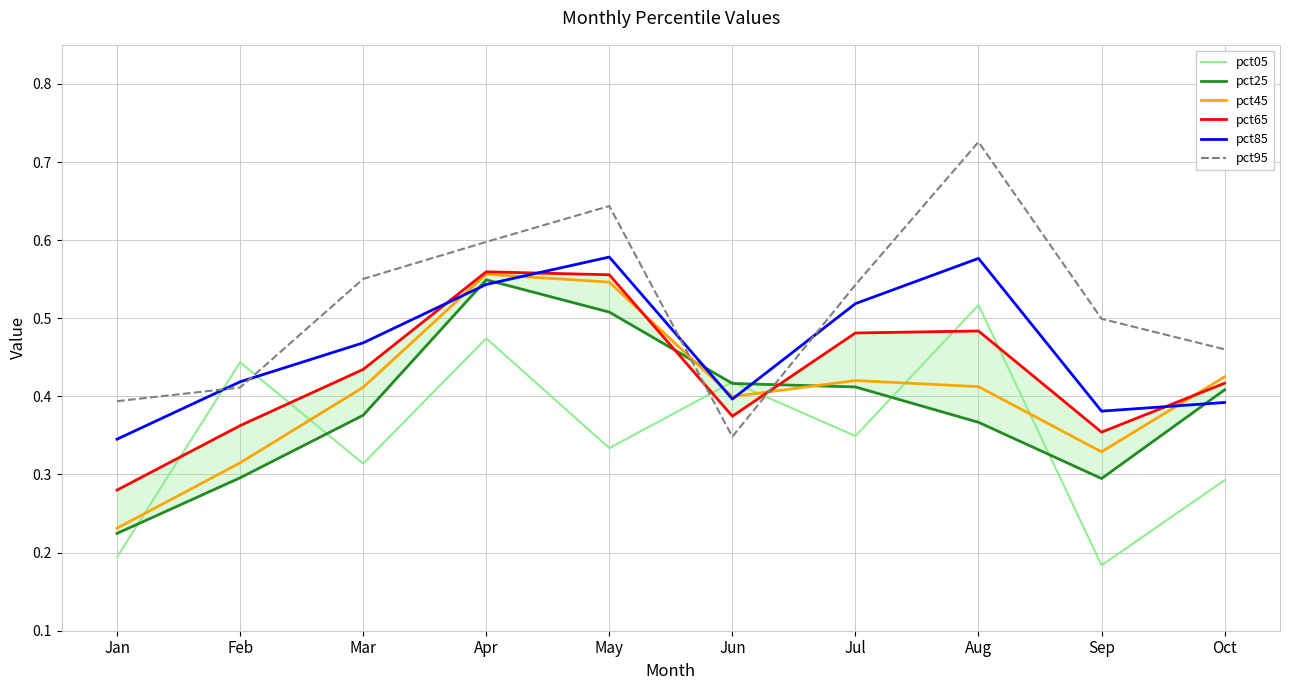

Which series changed the most between Apr and Jun?

pct95